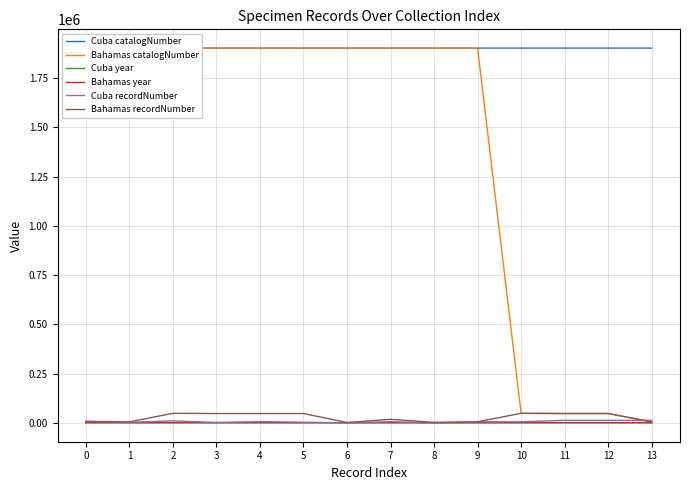

Does the chart have visible grid lines?

Yes